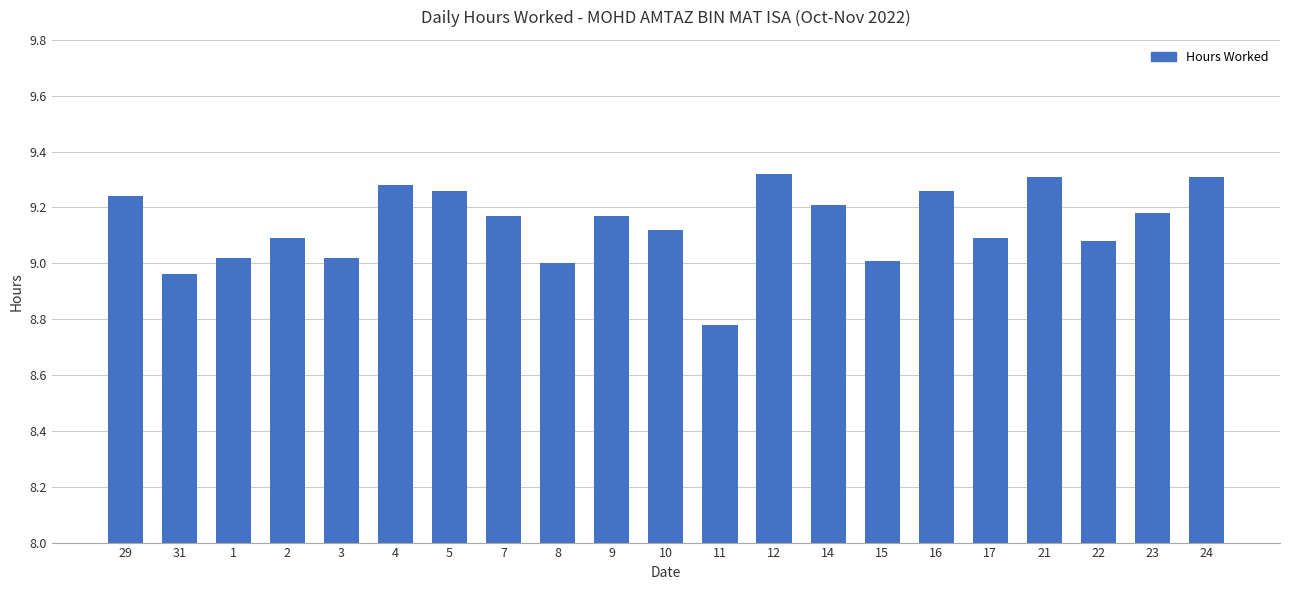

The value at 8 is 13.9. True or false?

False